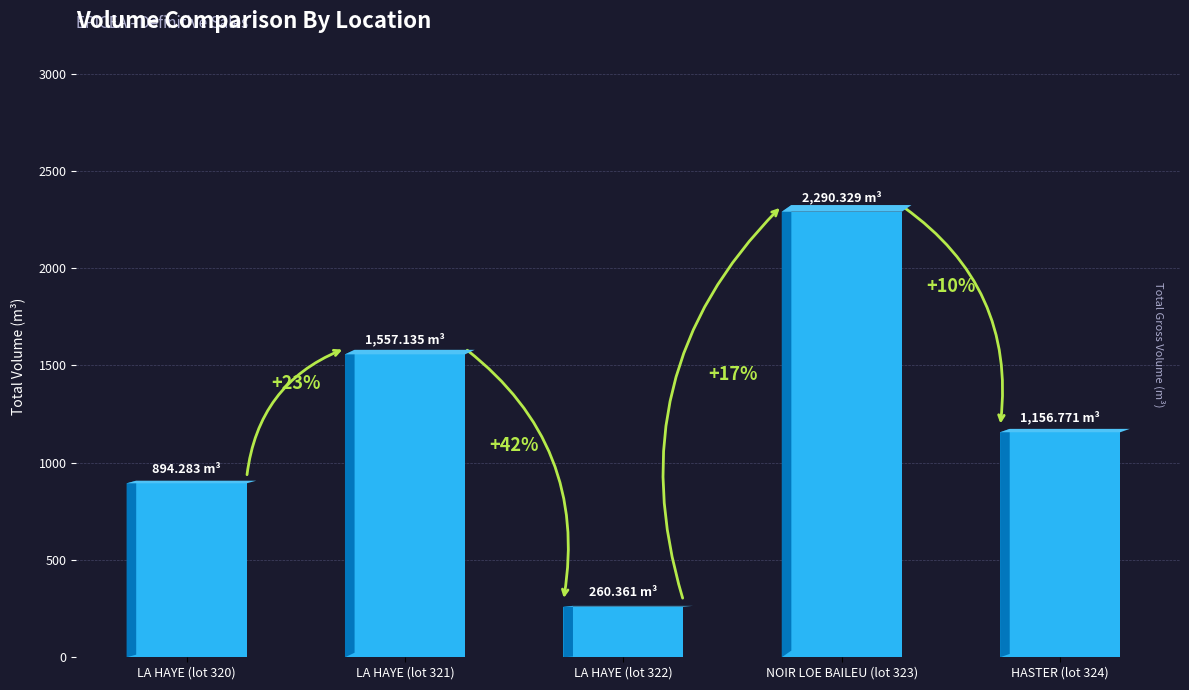

What is the change in value from LA HAYE (lot 322) to NOIR LOE BAILEU (lot 323)?

+2030.0